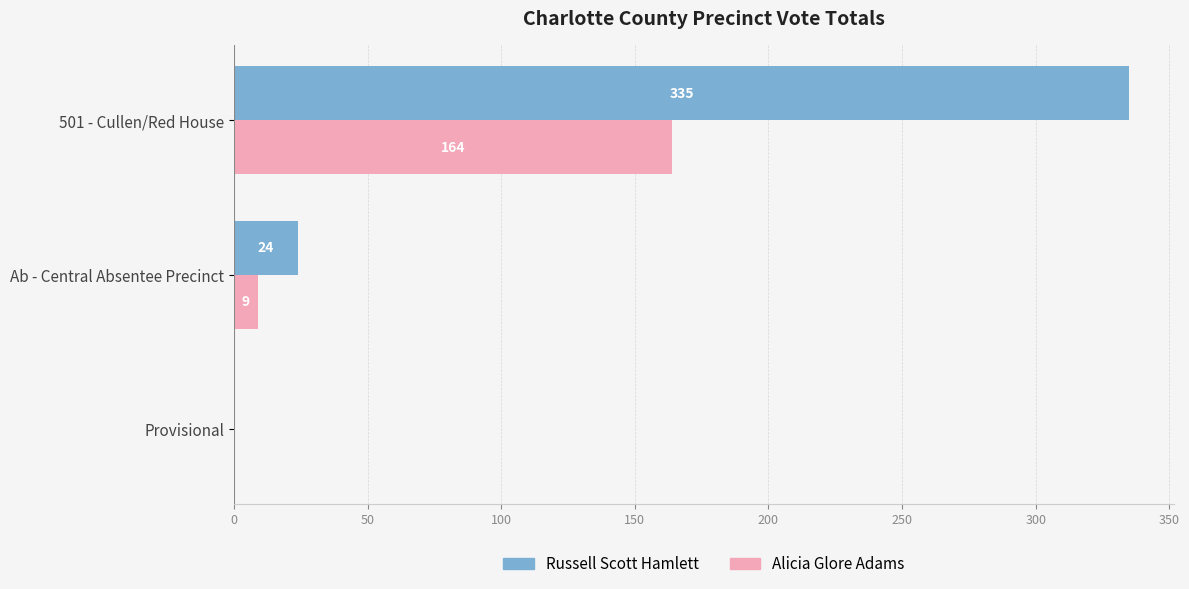

What is the sum of all Alicia Glore Adams values?

173